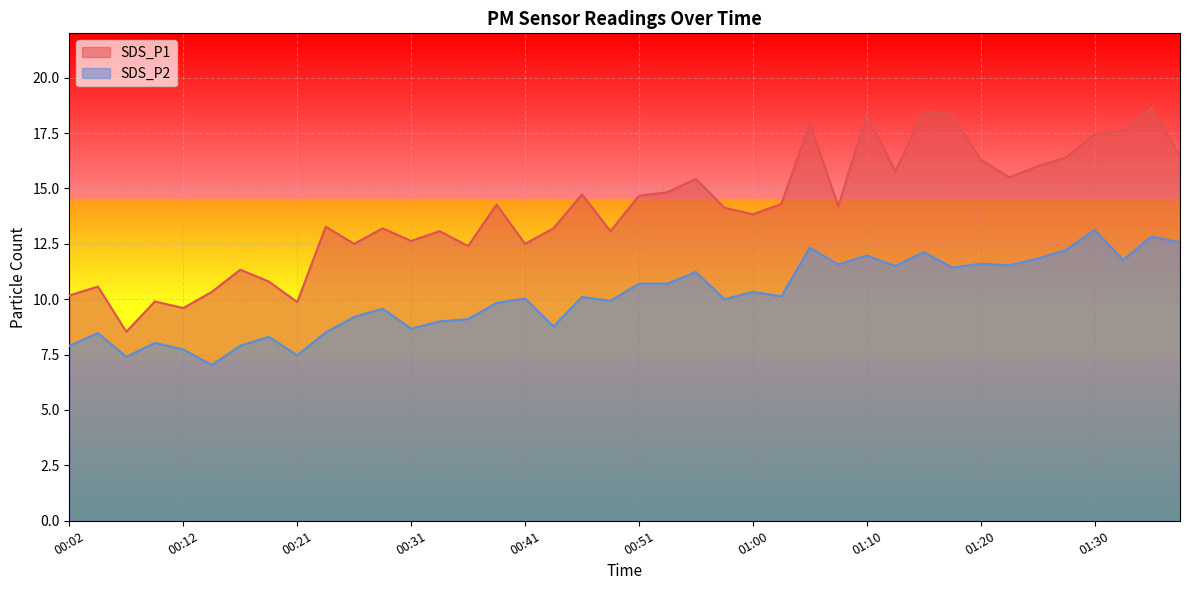

True or false: SDS_P2 has more than 0 interior local peaks.

True